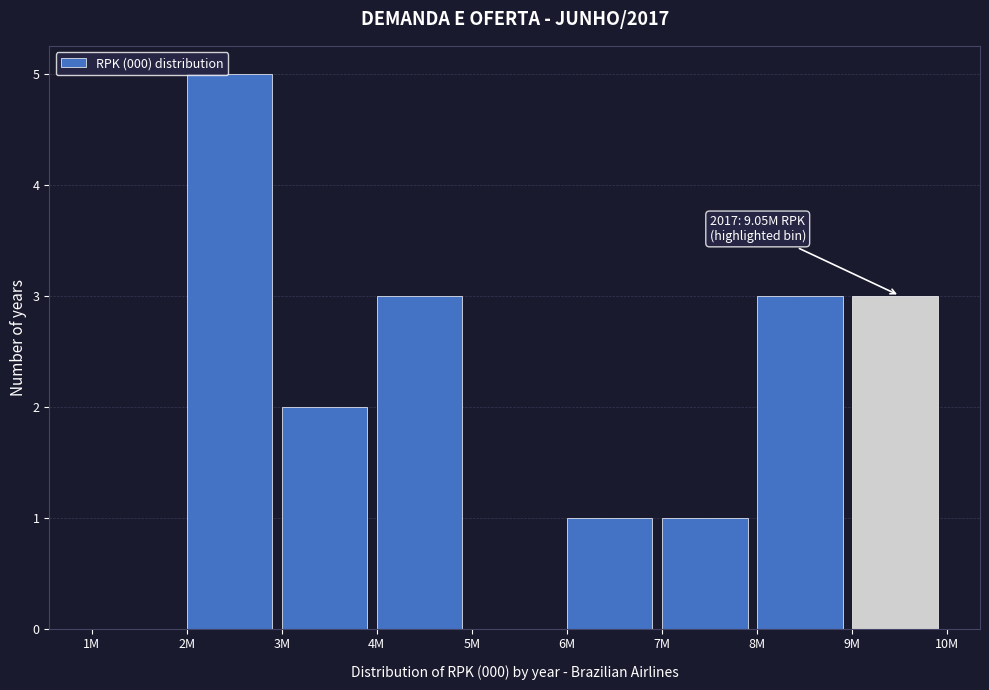

Reading left to right, what are all the values shown in this chart?

1M=0	2M=5	3M=2	4M=3	5M=0	6M=1	7M=1	8M=3	9M=3